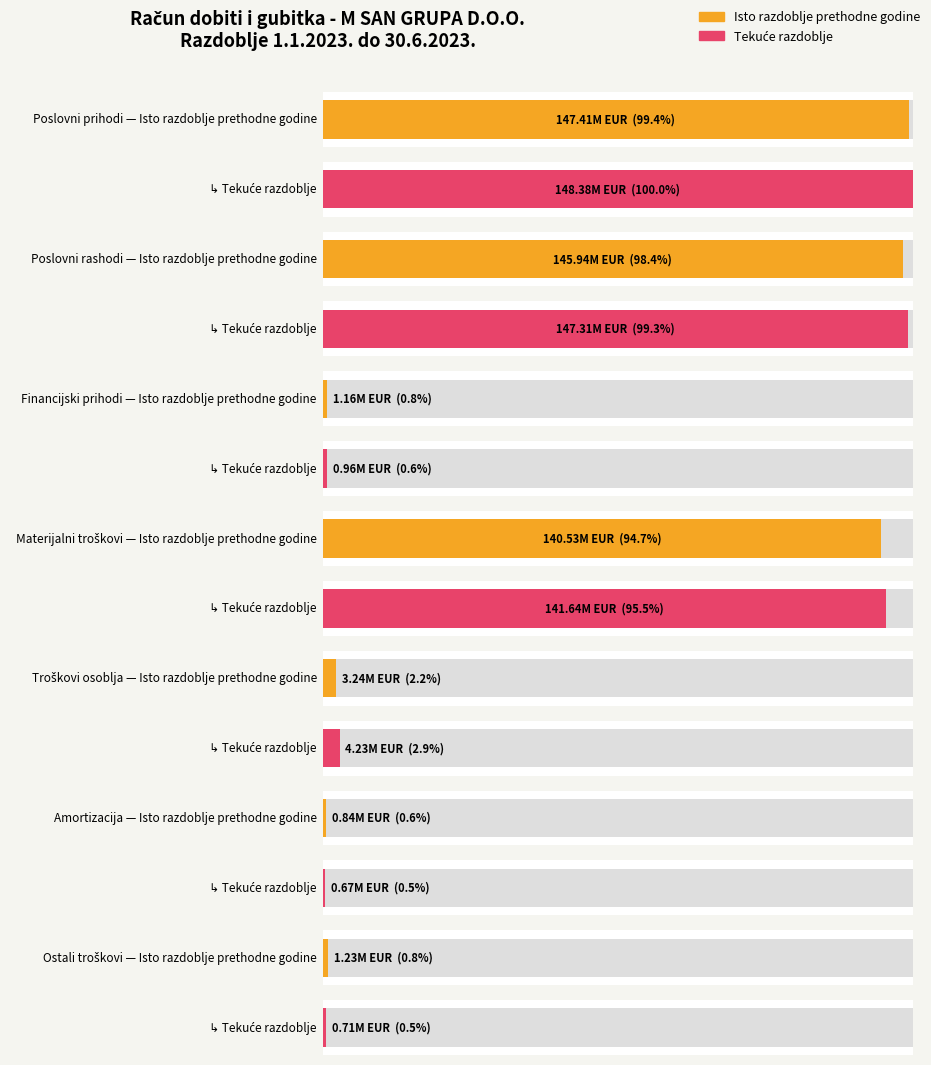

Is it true that Tekuće razdoblje equals 141637169 at Materijalni troškovi?

True